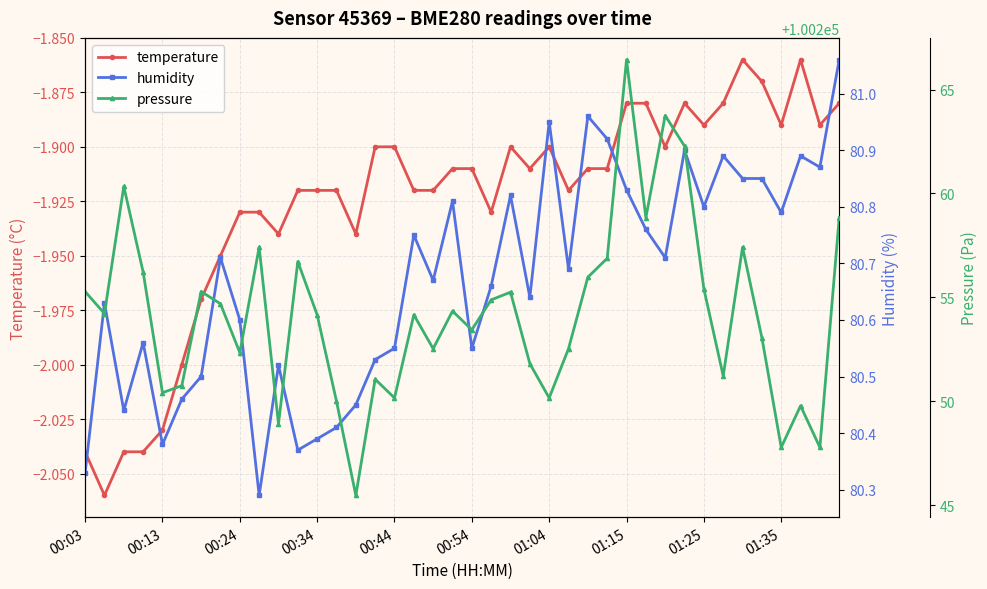

True or false: temperature has more than 0 points higher than both neighbors.

True